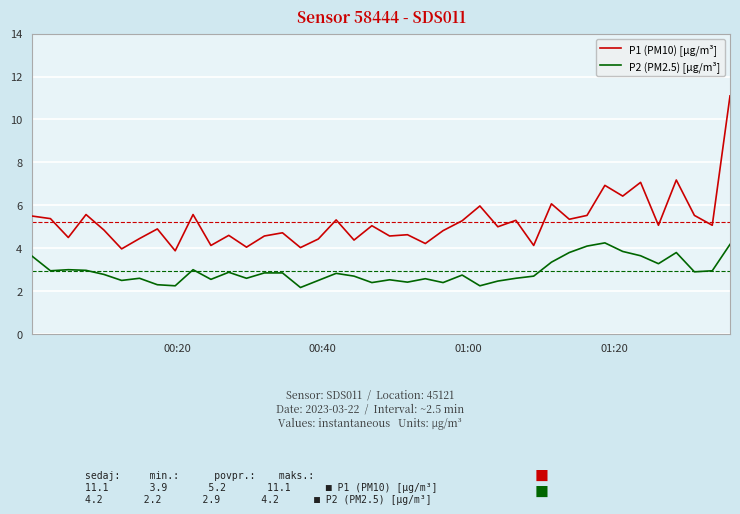

What is the maximum value shown in the chart?

11.1